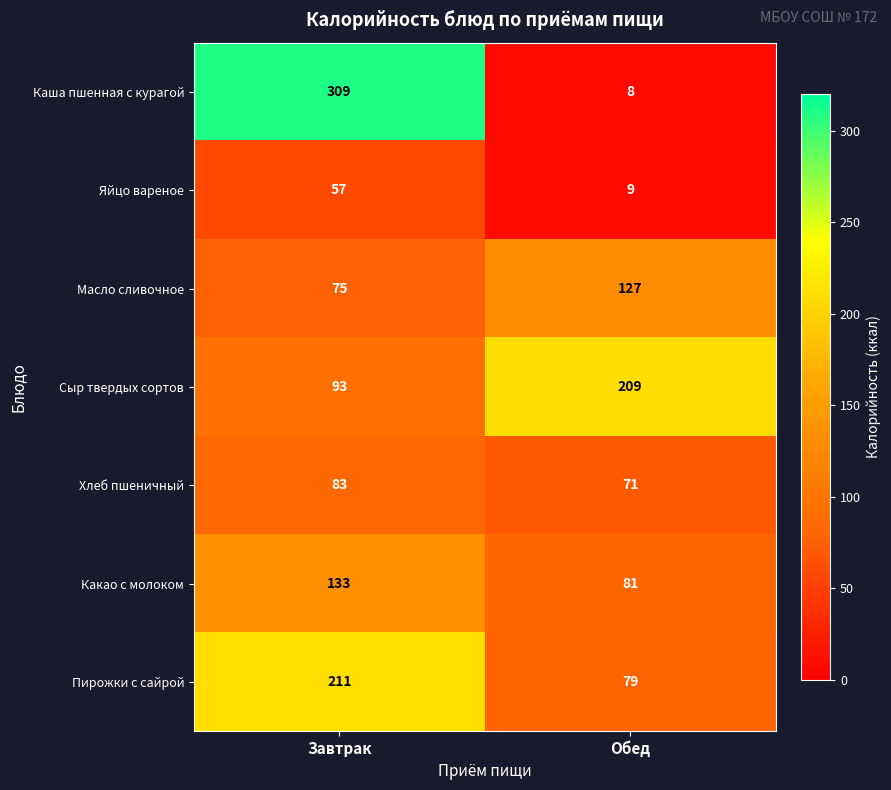

True or false: Какао с молоком has a value of 133 at Завтрак.

True